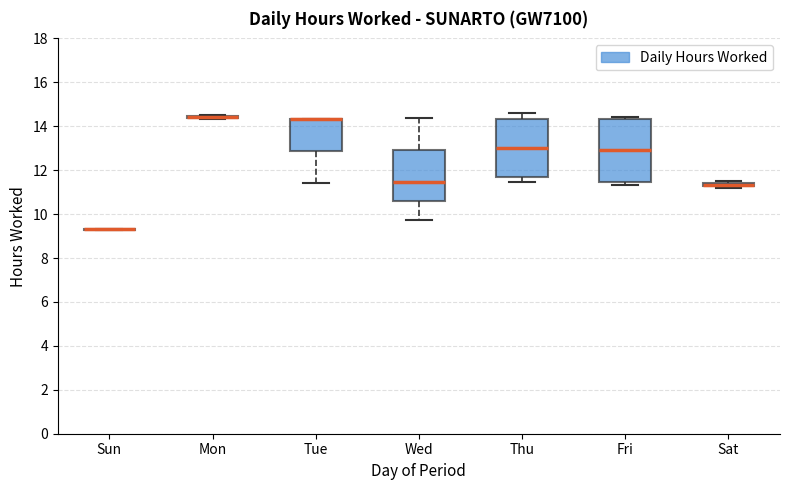

Which box is the tallest, from its lower edge to its upper edge?

Fri